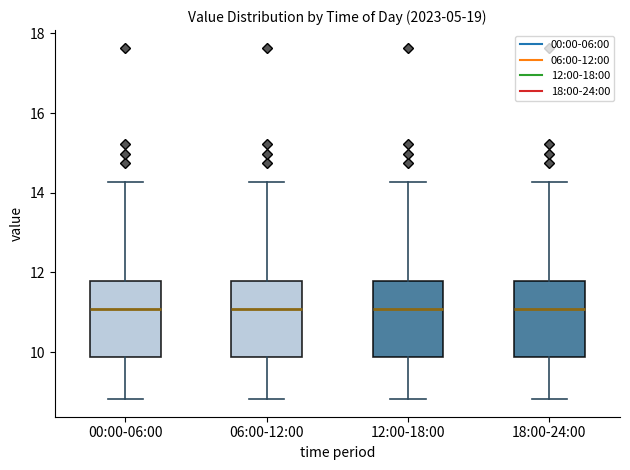

Reading left to right, read every box against the y-axis: the position of its median line, the range the box covers, and the ends of its whiskers. The values are not printed on the chart, so give them approximately, as read against the axis.

00:00-06:00: median 11.0, box 9.8 to 11.8, whiskers 8.8 to 14.2
06:00-12:00: median 11.0, box 9.8 to 11.8, whiskers 8.8 to 14.2
12:00-18:00: median 11.0, box 9.8 to 11.8, whiskers 8.8 to 14.2
18:00-24:00: median 11.0, box 9.8 to 11.8, whiskers 8.8 to 14.2